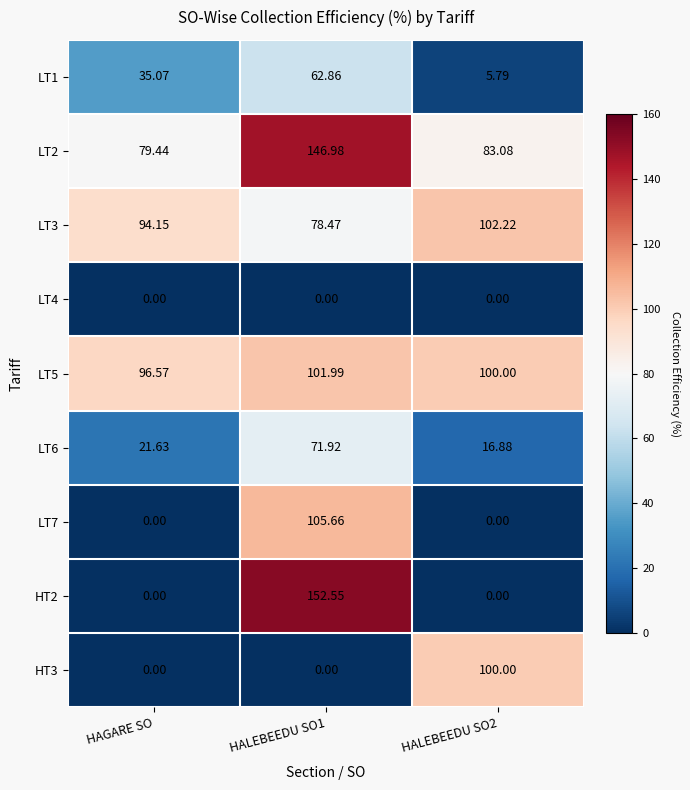

How many series are shown in this chart?

9